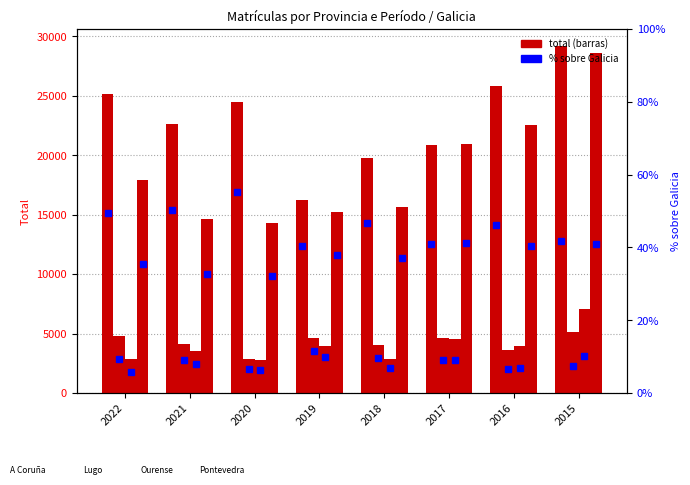

What value does the Pontevedra series have at 2016, to the nearest 10?

22590